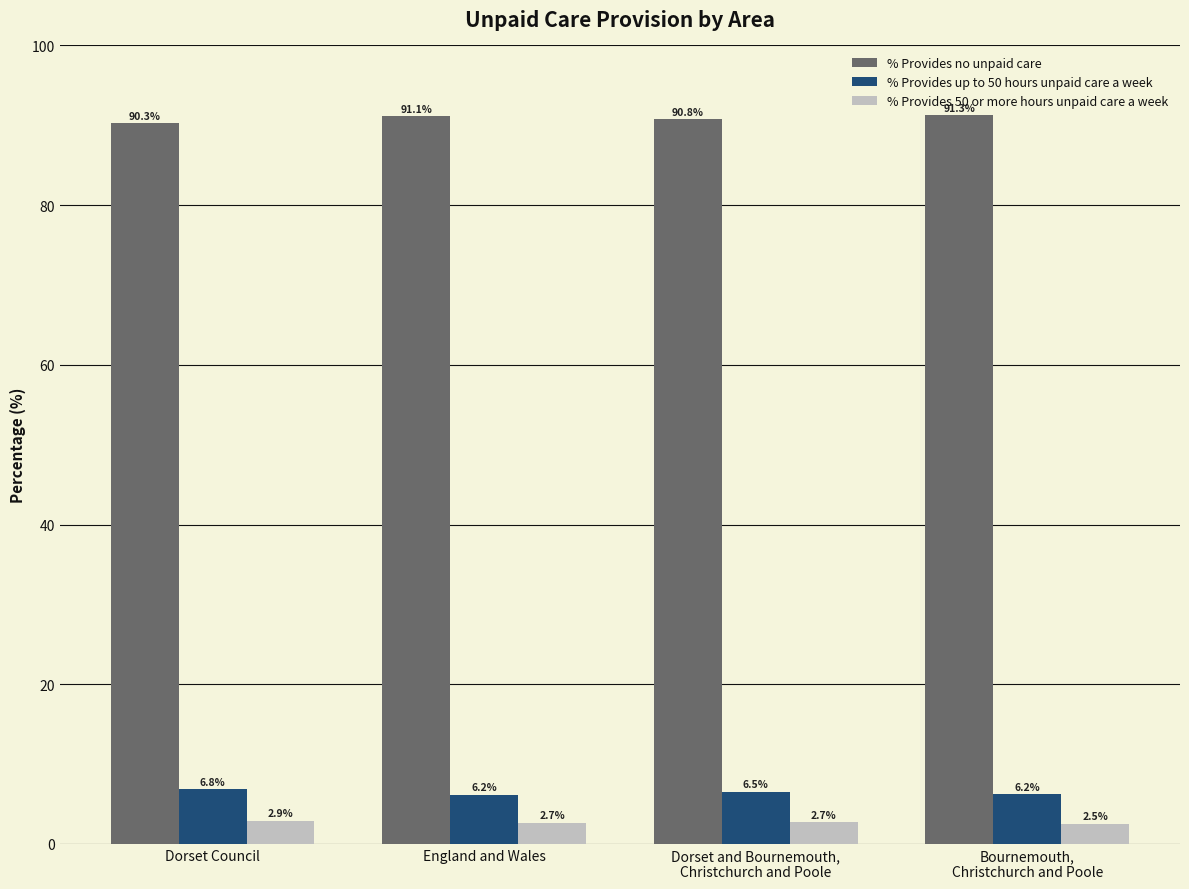

At which label does % Provides no unpaid care first exceed 91?

England and Wales